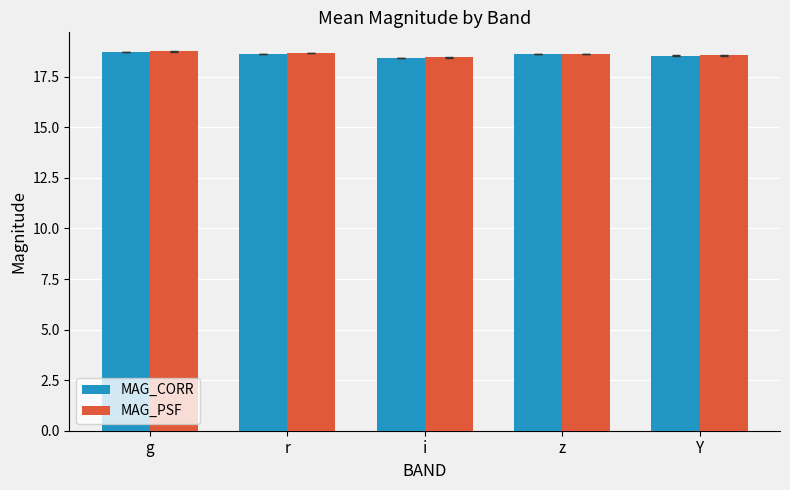

How many groups of bars are there?

5